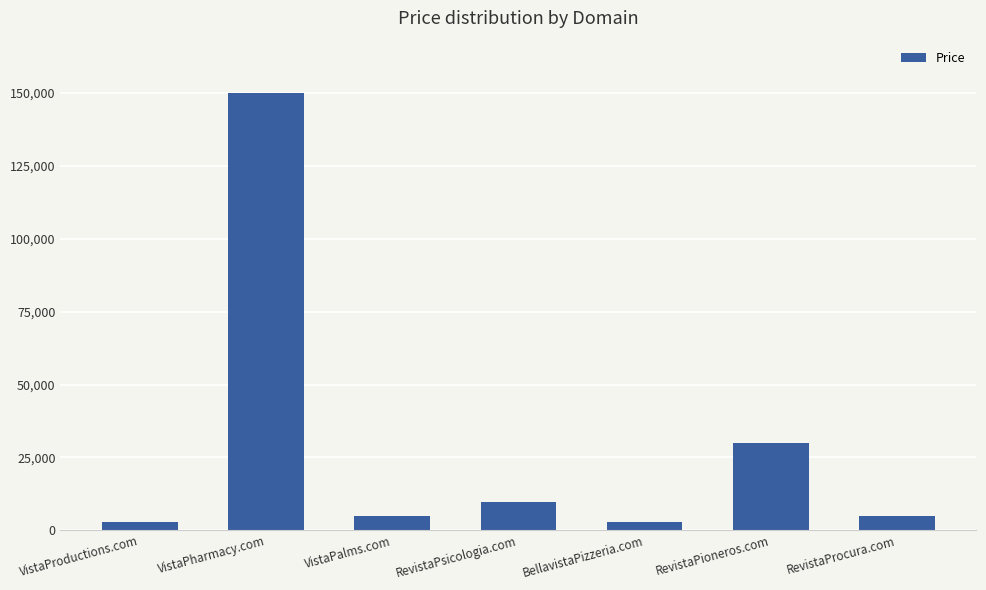

What is the maximum value shown in the chart?

149888